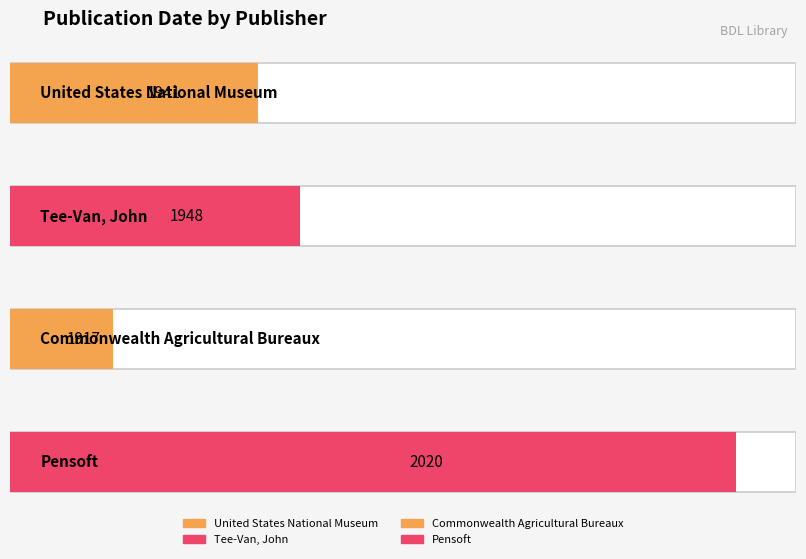

Approximately how many times larger is the value at Tee-Van, John compared to Pensoft?

1.0